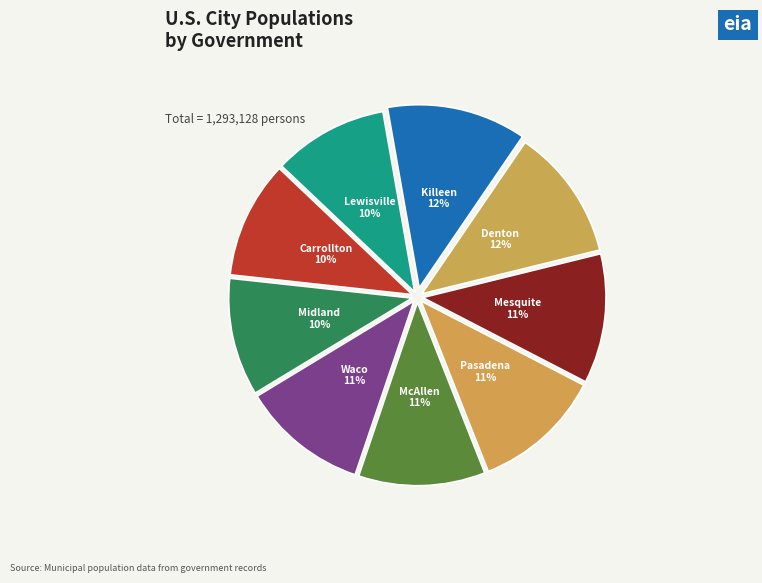

Is there any slice that represents more than half of the pie?

No